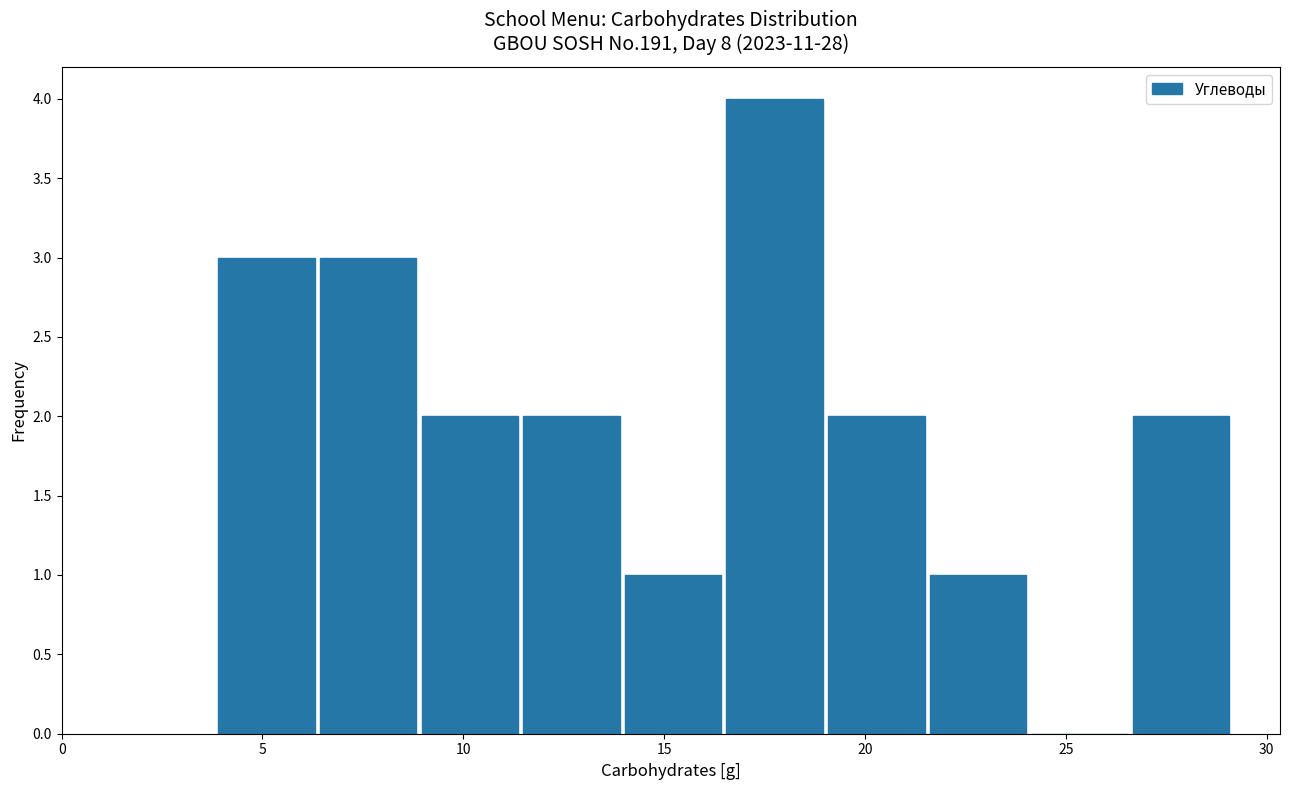

Which range on the x-axis has the tallest bar?

16.5 to 19.0